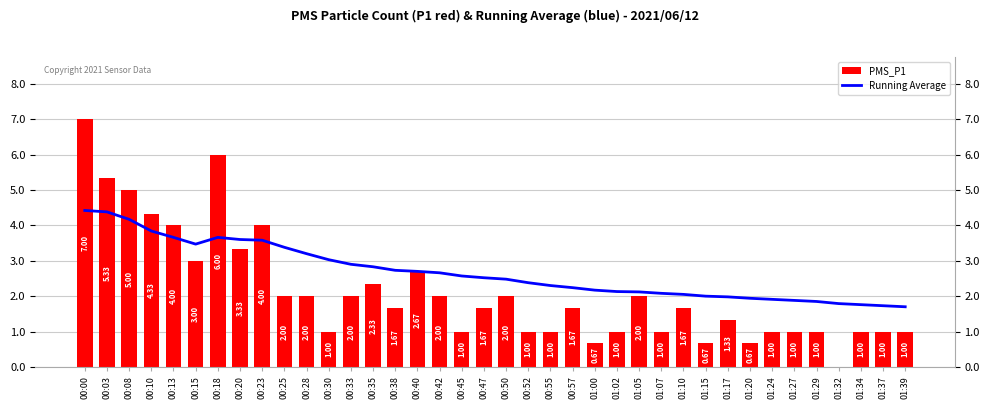

Is it true that PMS_P1 equals 1.5 at 01:29?

False